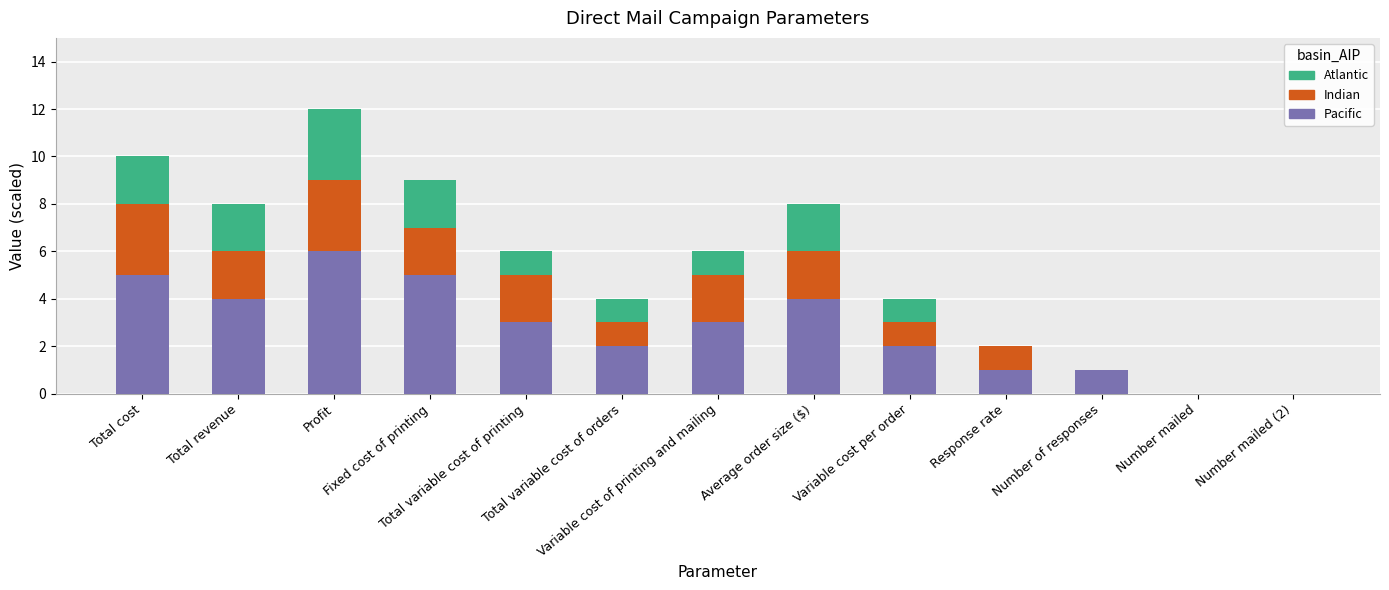

What is the highest value of the Pacific series?

6